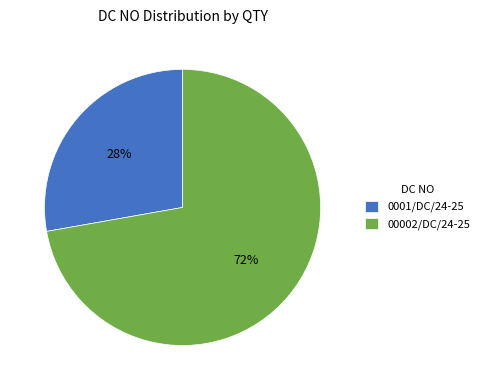

What percentage is the 00002/DC/24-25 slice, to the nearest percent?

72%